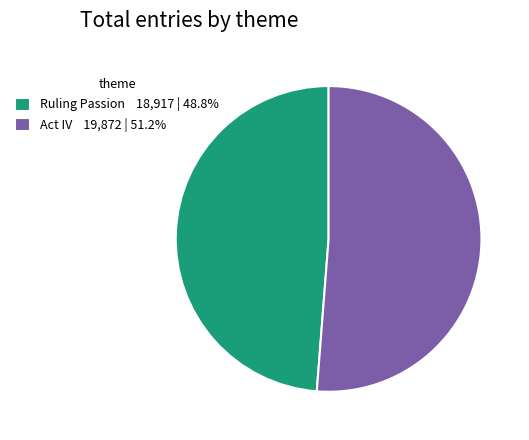

True or false: Act IV accounts for 60% of the total.

False